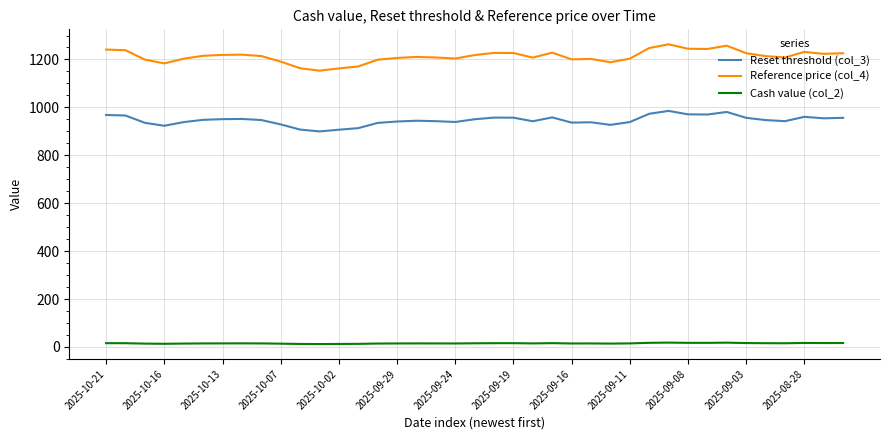

What is the minimum value for Reset threshold (col_3)?

899.6